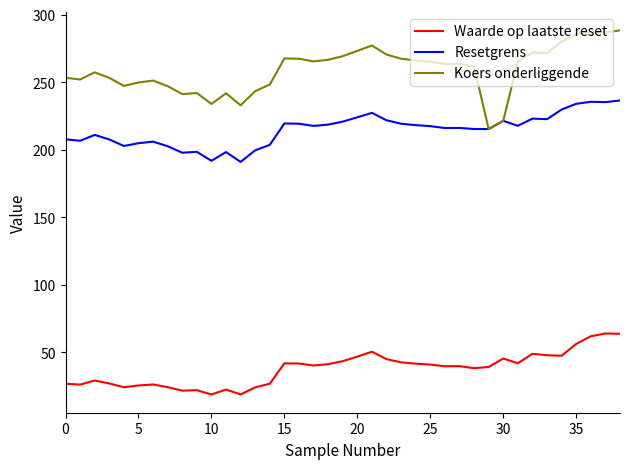

Rank the series by their average value, from lowest to highest.

Waarde op laatste reset, Resetgrens, Koers onderliggende